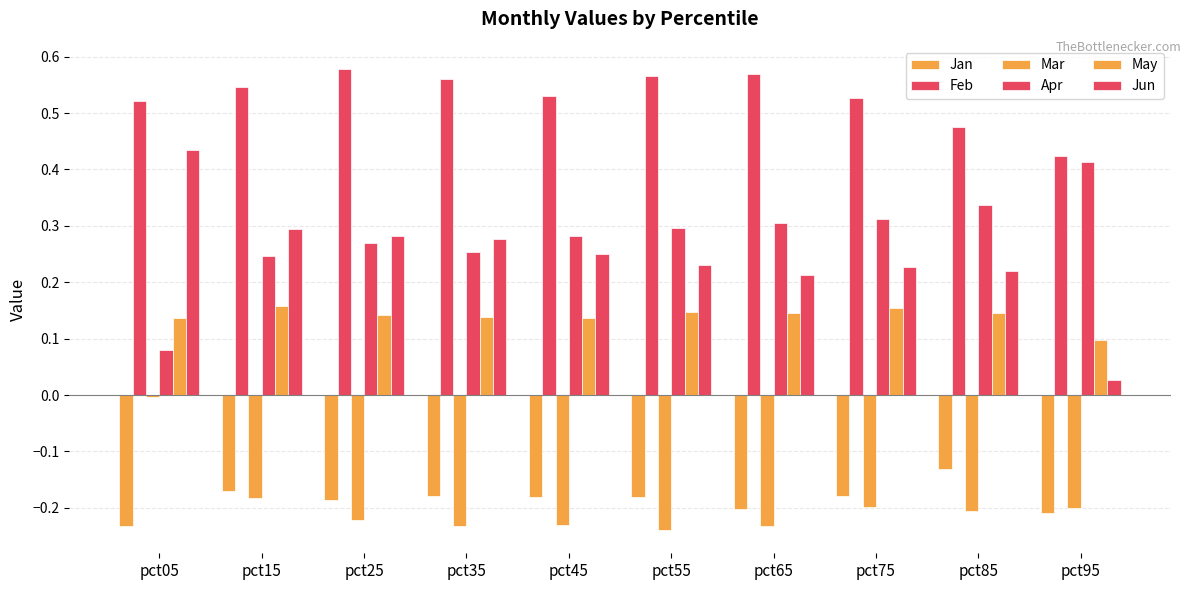

What is the difference between the highest and lowest values at pct45?

0.8